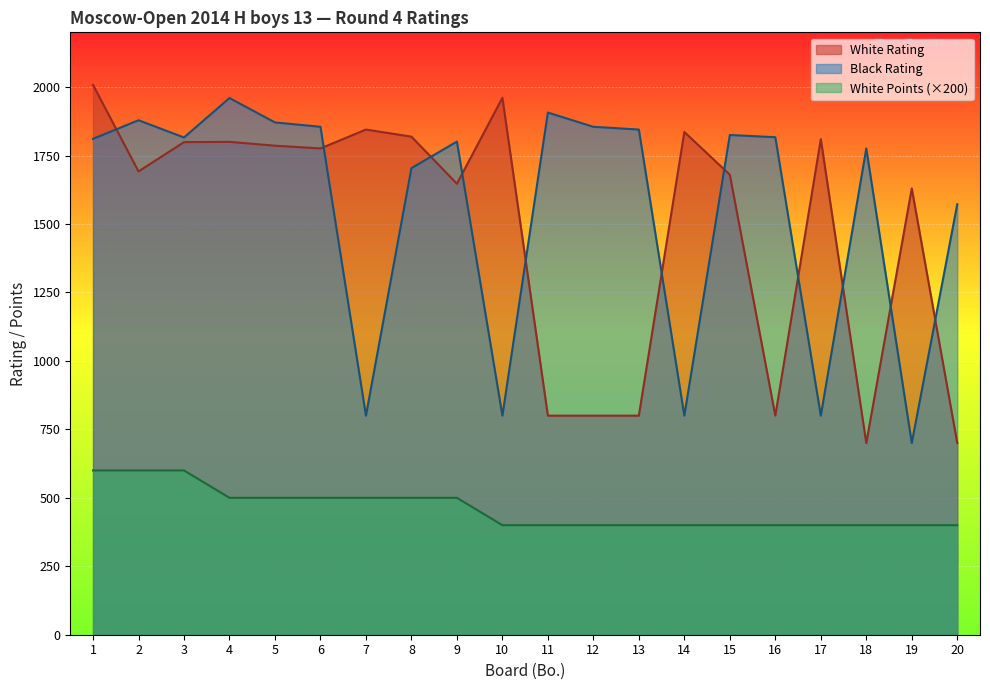

What is the value of the Black Rating point at the 17th from the left?

800